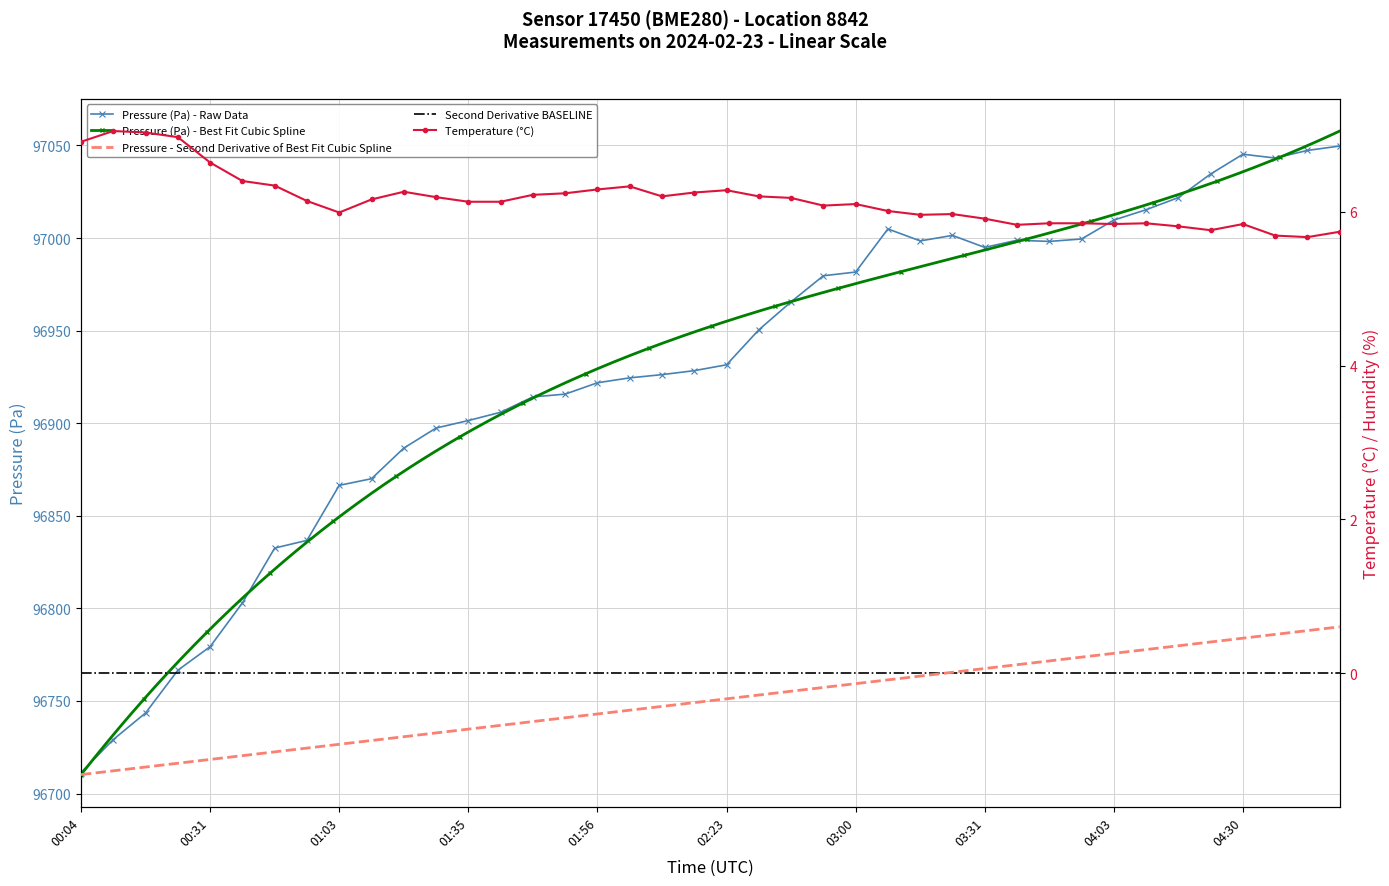

What is the label of the 34th point from the right?

00:47